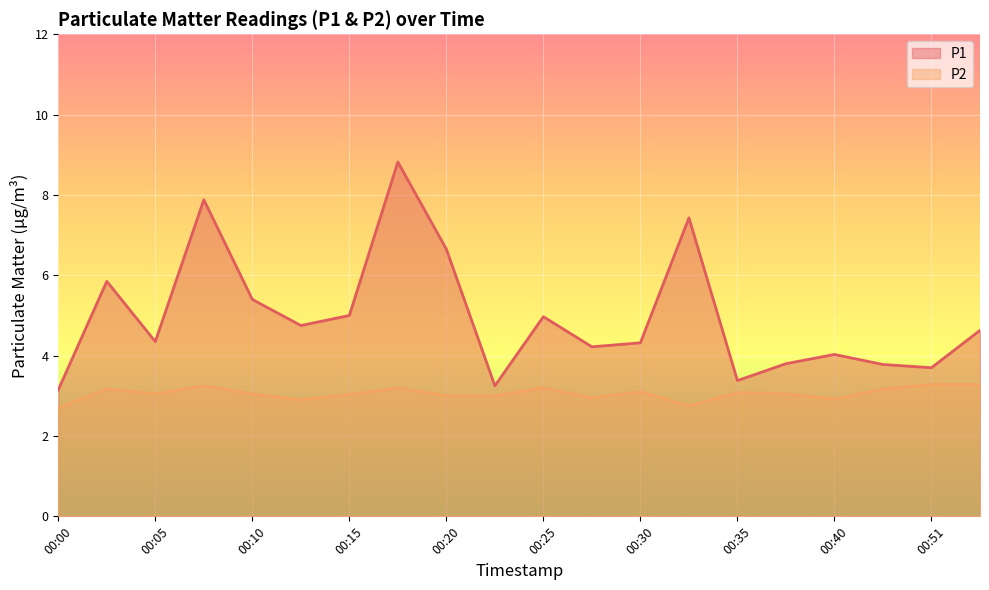

True or false: P2 and P1 cross at least once.

False